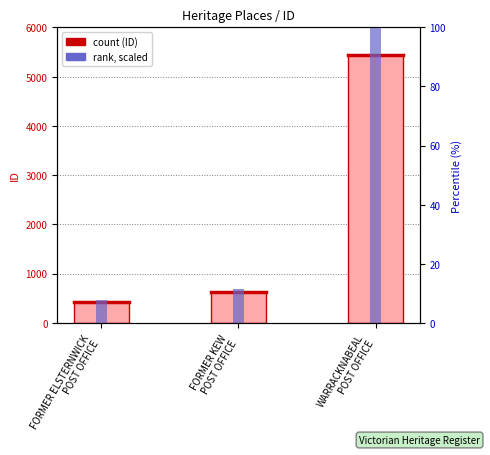

What is the difference between the maximum and minimum values in the ID series?

5004.0